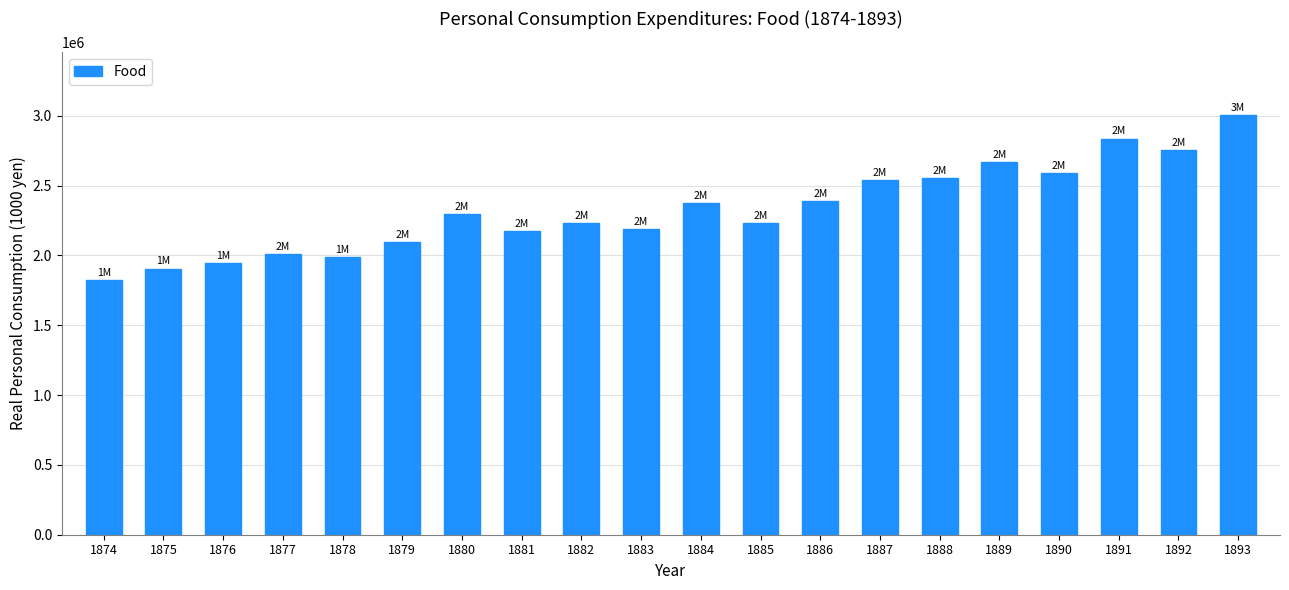

What is the smallest value displayed?

1823279